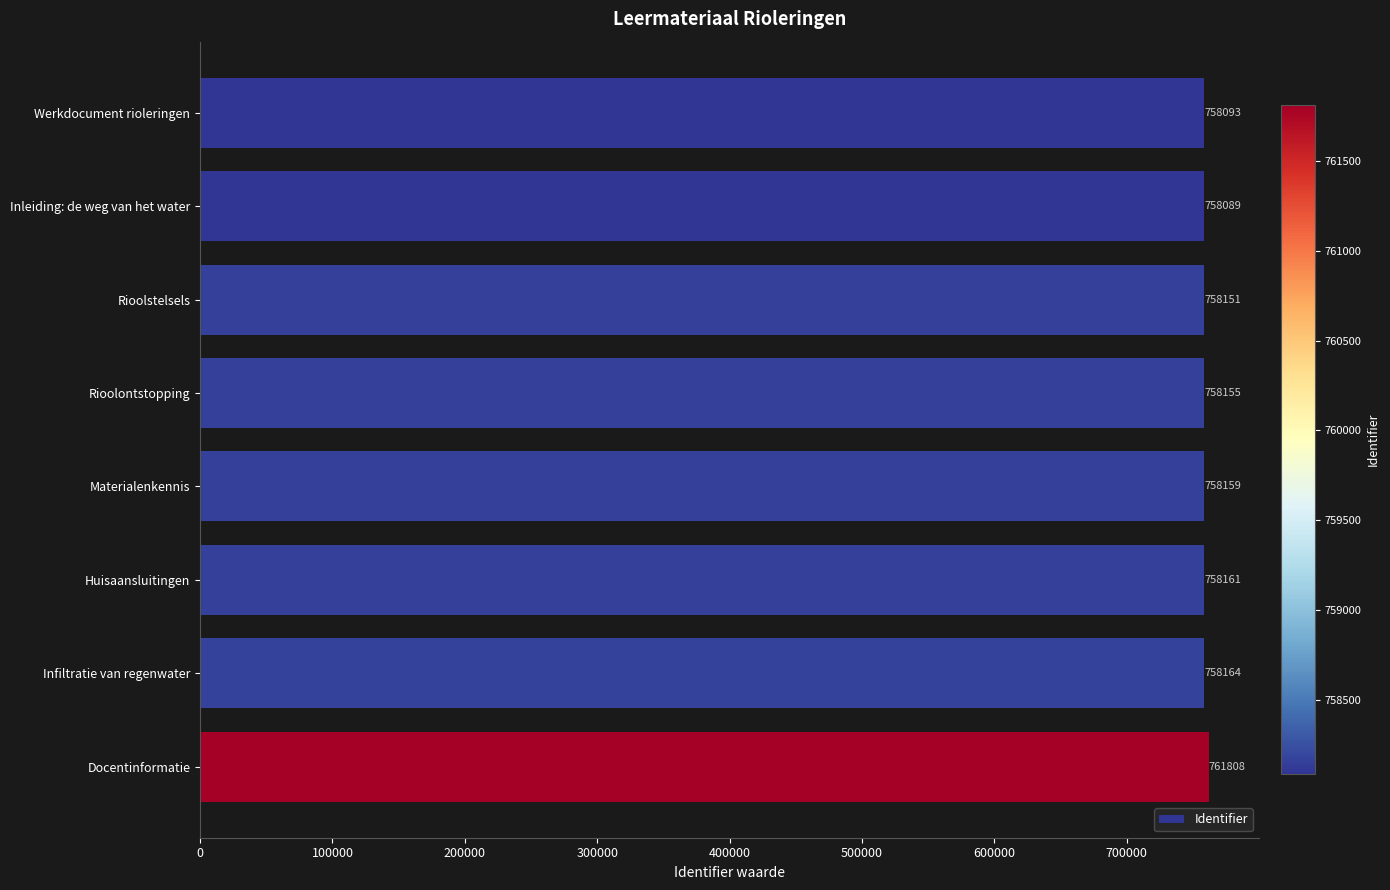

What is the change in value from Materialenkennis to Docentinformatie?

+3649